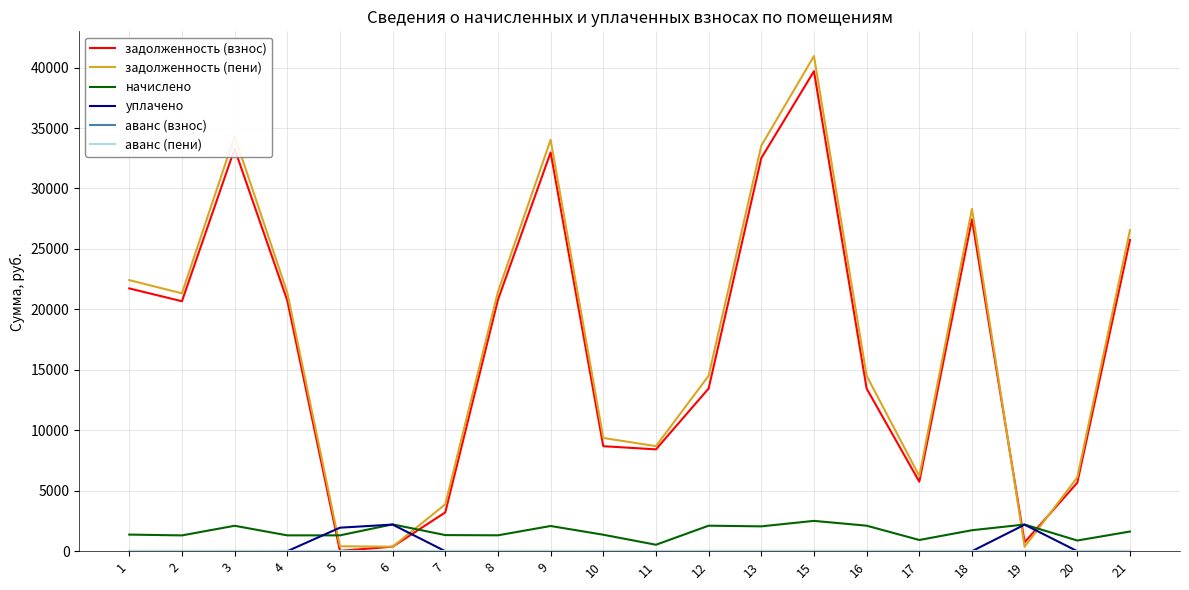

Read the начислено value at 8.

1313.2